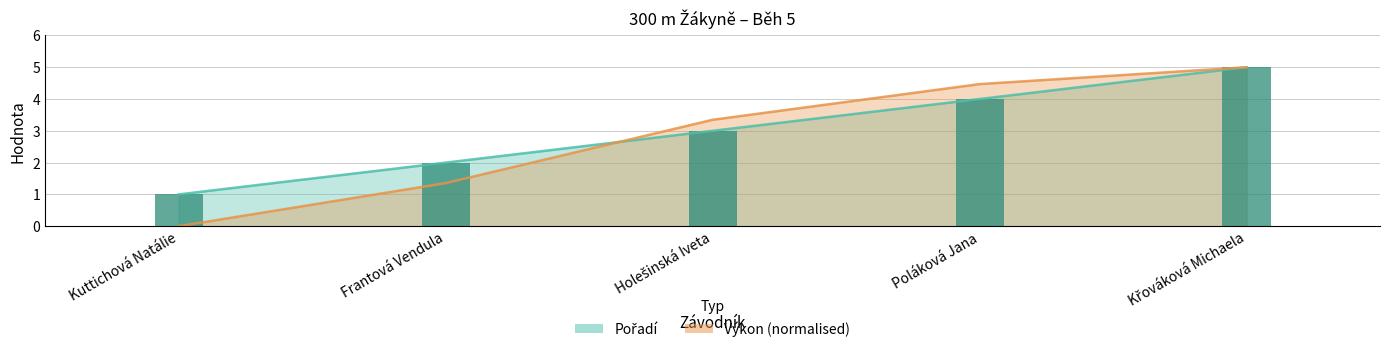

What is the average value of the Výkon series?

2.8